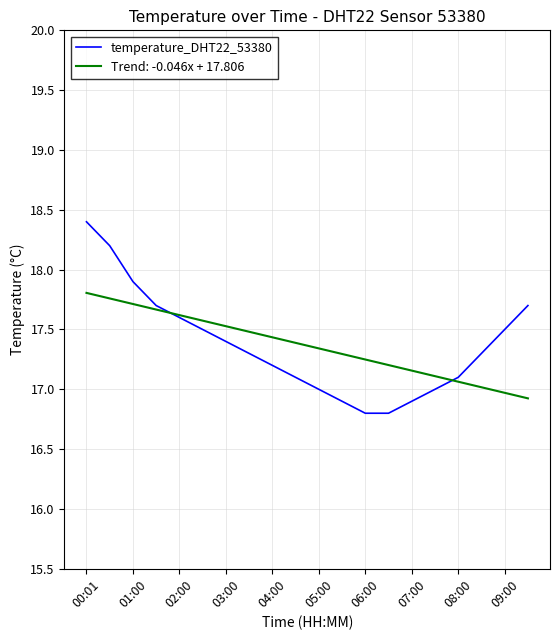

List the series in order of their peak value, highest first.

temperature_DHT22_53380, Trend: -0.046x + 17.806